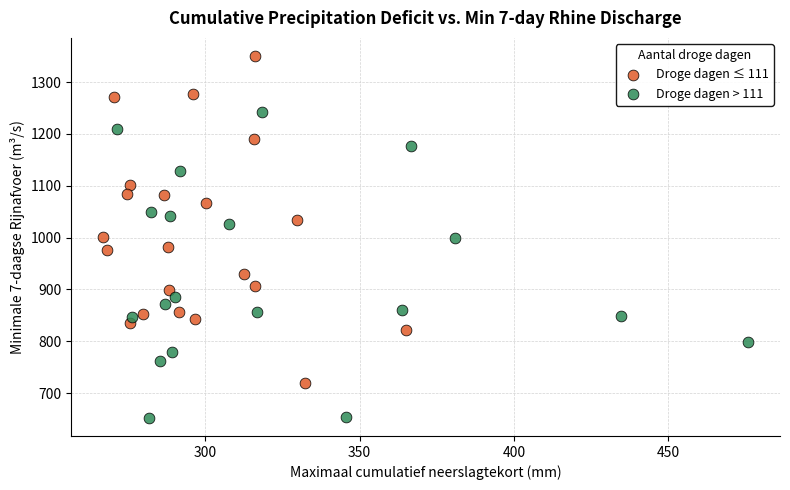

Which series has the widest spread of Y values?

Droge dagen ≤ 111